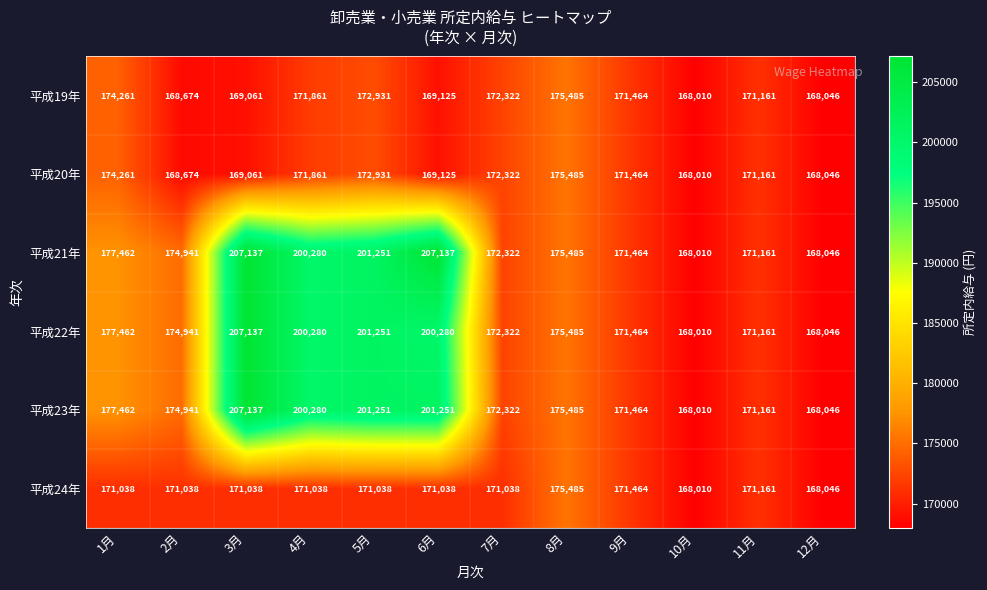

At which label does 平成19年 reach its peak?

8月